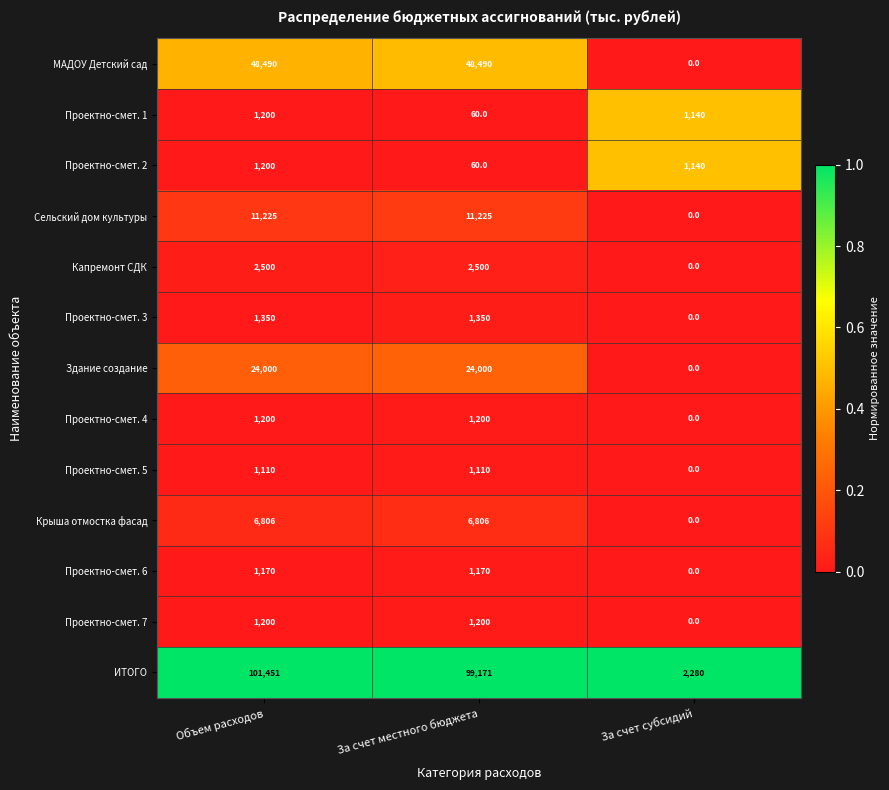

What is the total value across all series at За счет субсидий?

4560